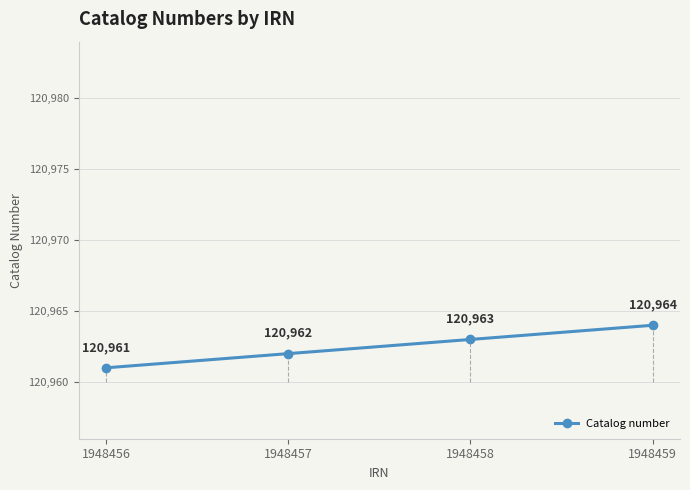

Approximately how many times larger is the value at 1948458 compared to 1948457?

1.0